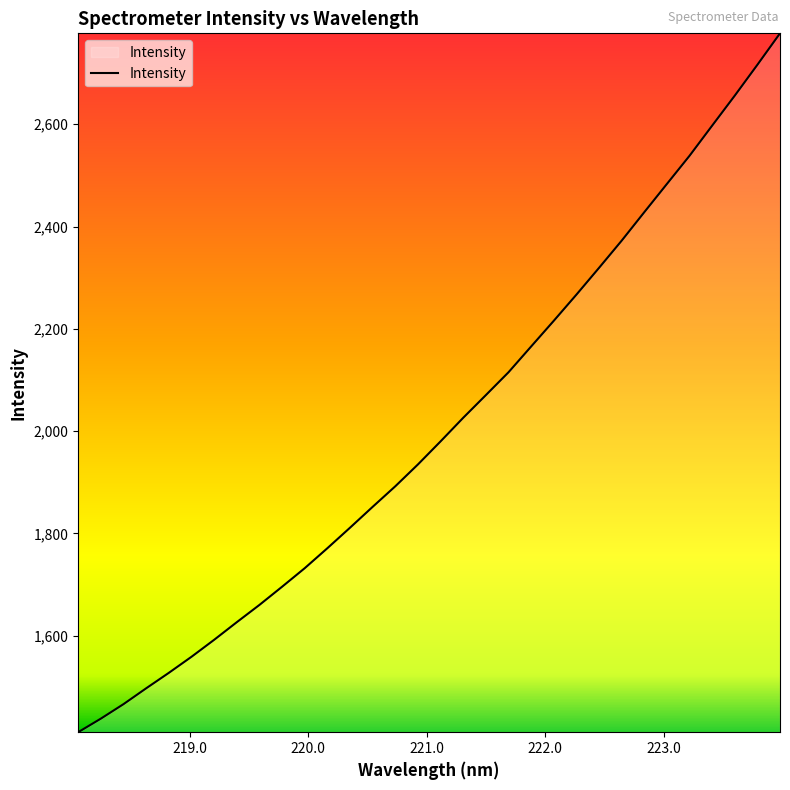

Reading left to right, list all the values displayed in this chart.

1411.5	1438.0	1466.3	1497.3	1527.5	1558.9	1592.1	1626.6	1660.4	1695.9	1732.2	1771.3	1811.3	1852.2	1892.4	1935.1	1980.2	2026.3	2070.6	2115.2	2165.6	2215.9	2267.0	2319.4	2372.5	2428.2	2483.4	2538.5	2597.4	2656.0	2716.3	2777.8